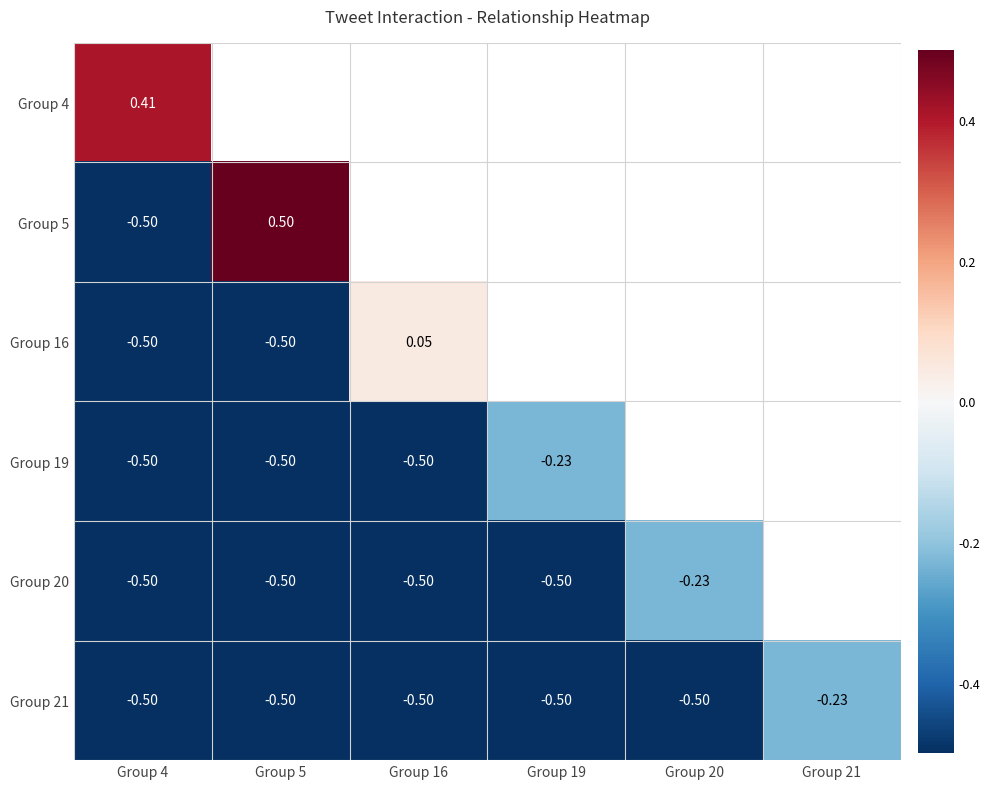

How many negative values does the Group 16 series have?

2